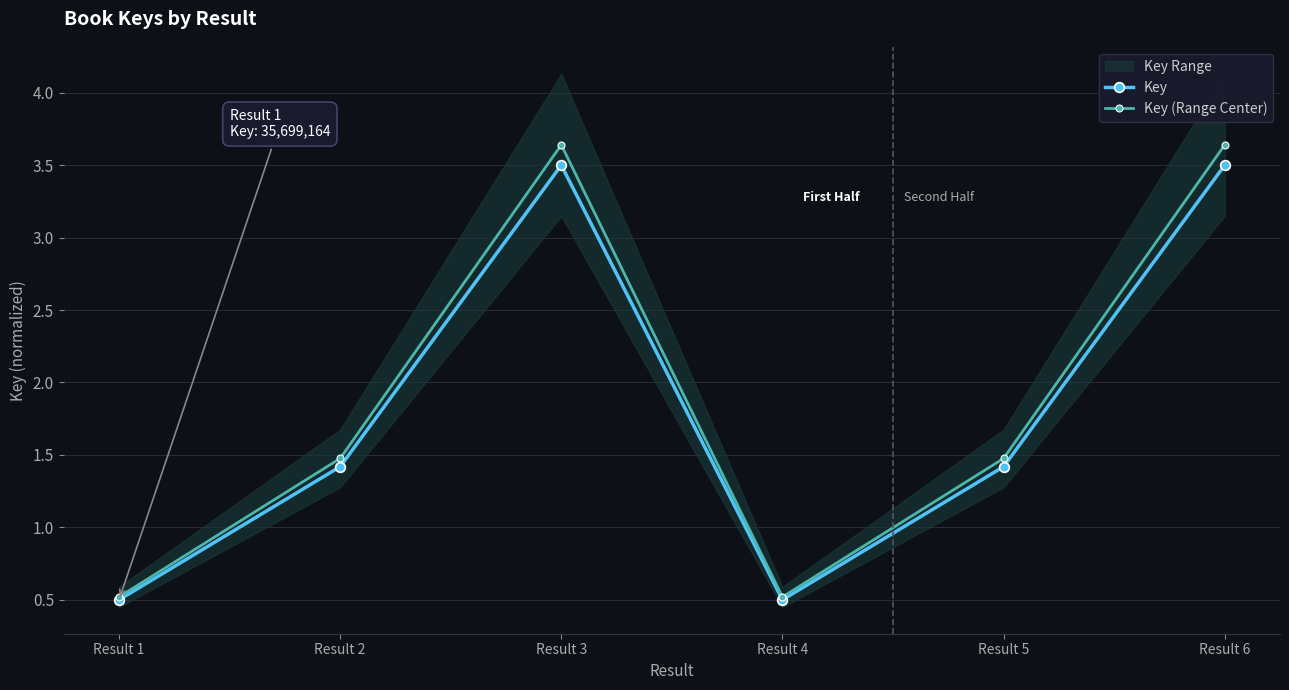

At which category is the sum across all series the highest?

Result 6